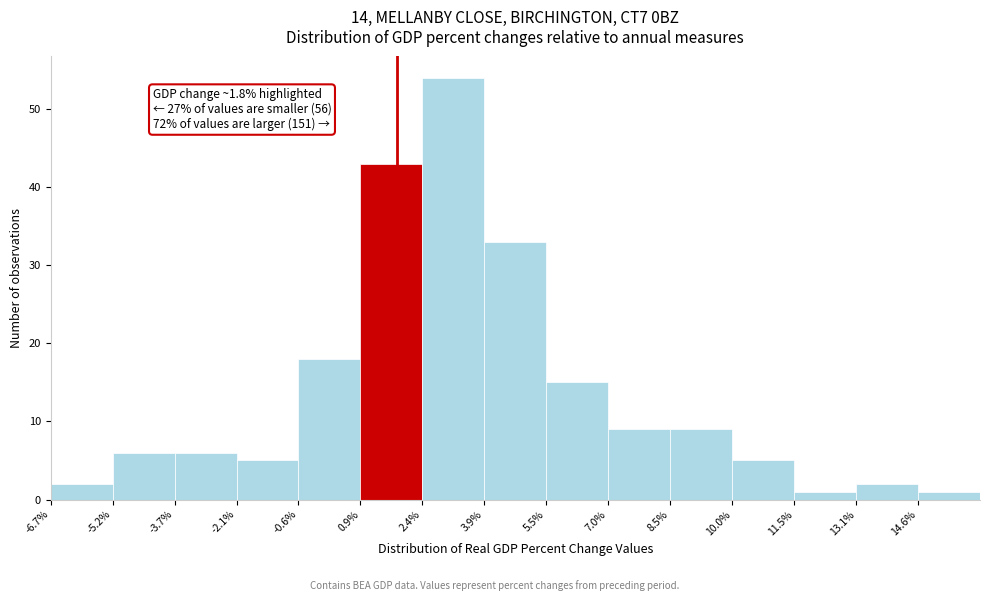

Which range on the x-axis has the tallest bar?

2.42 to 3.94